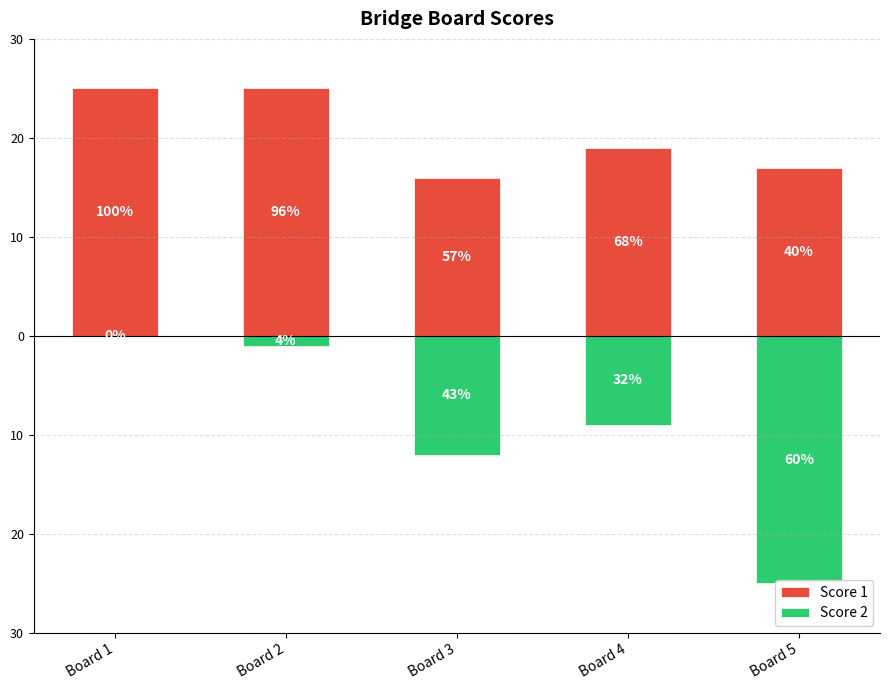

What is the total value across all series at Board 2?

24